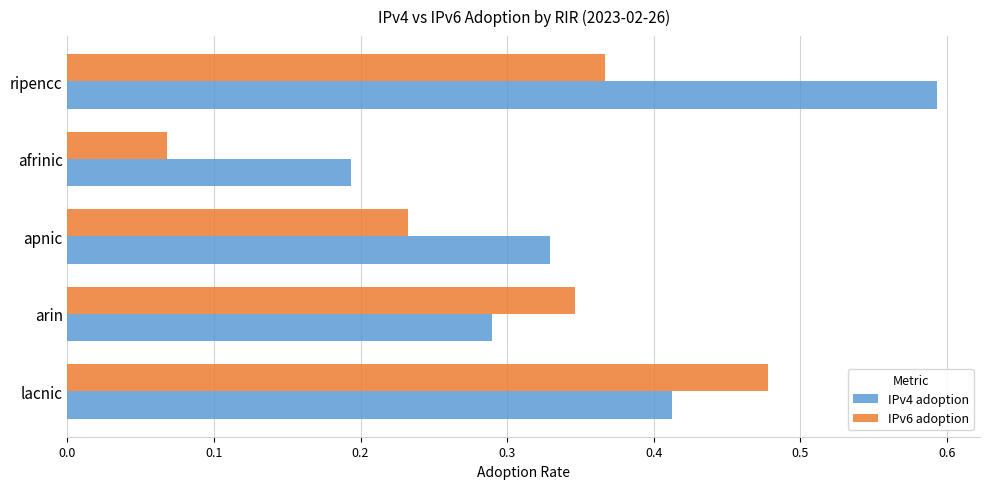

Between arin and ripencc, which series saw the biggest shift?

IPv4 adoption